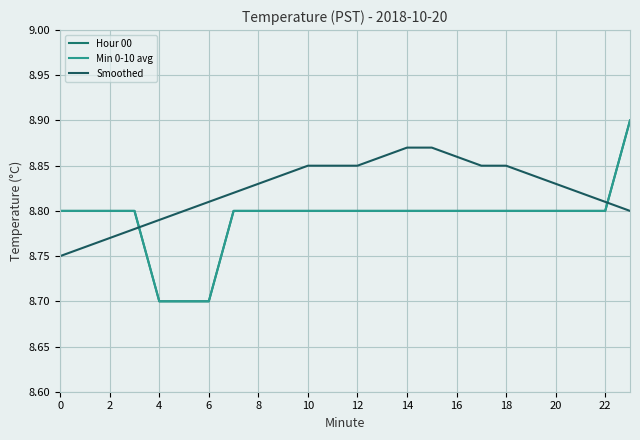

How many lines are shown in the chart?

3